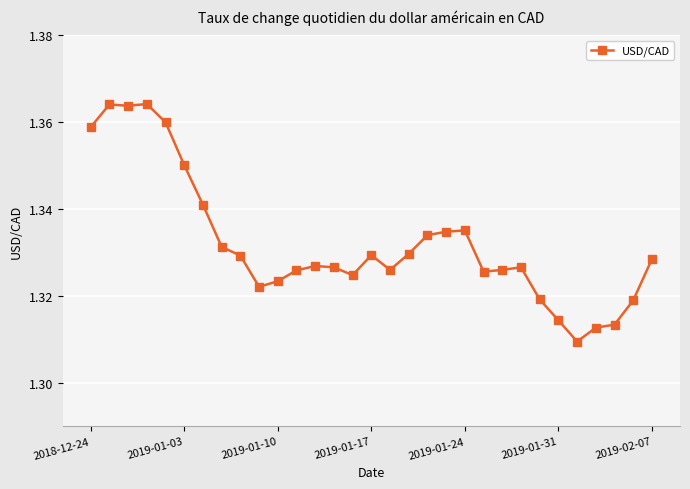

True or false: the data has more than 0 interior local peaks.

True